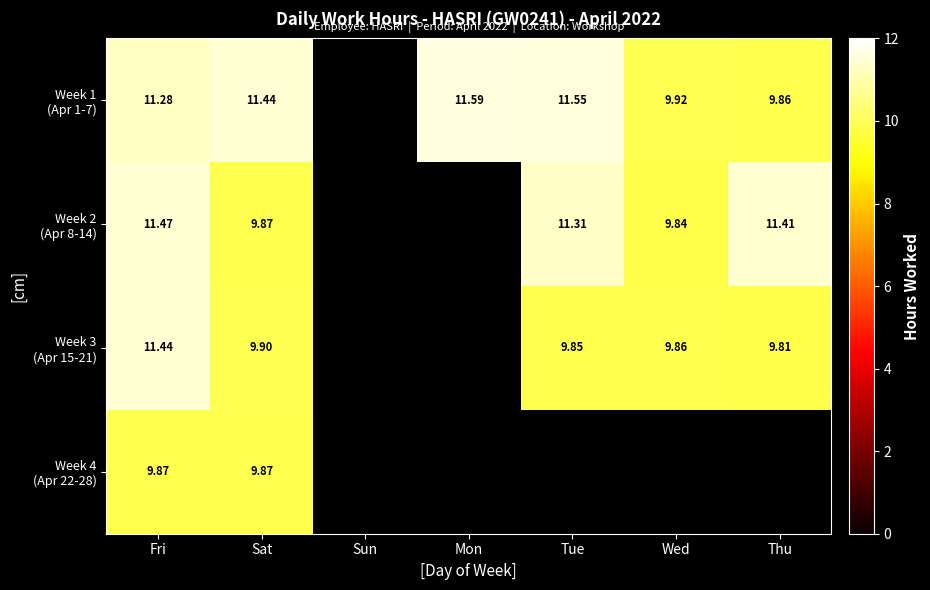

The value of Week 1 (Apr 1-7) at Mon is 11.6. True or false?

True